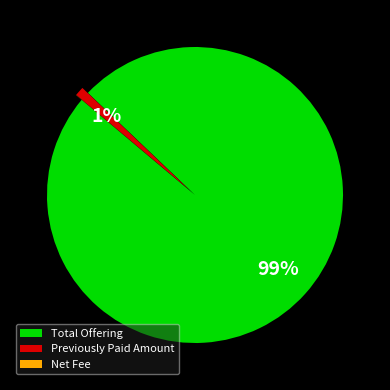

Which category has the biggest portion of the pie?

Total Offering